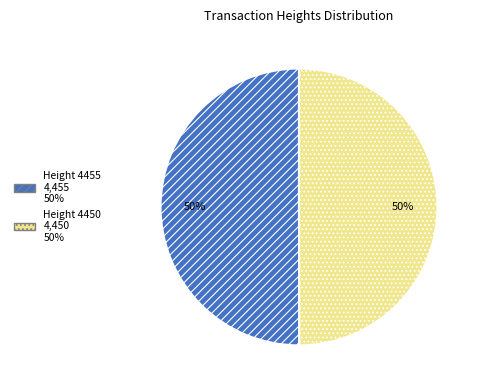

How many slices are in this pie chart?

2